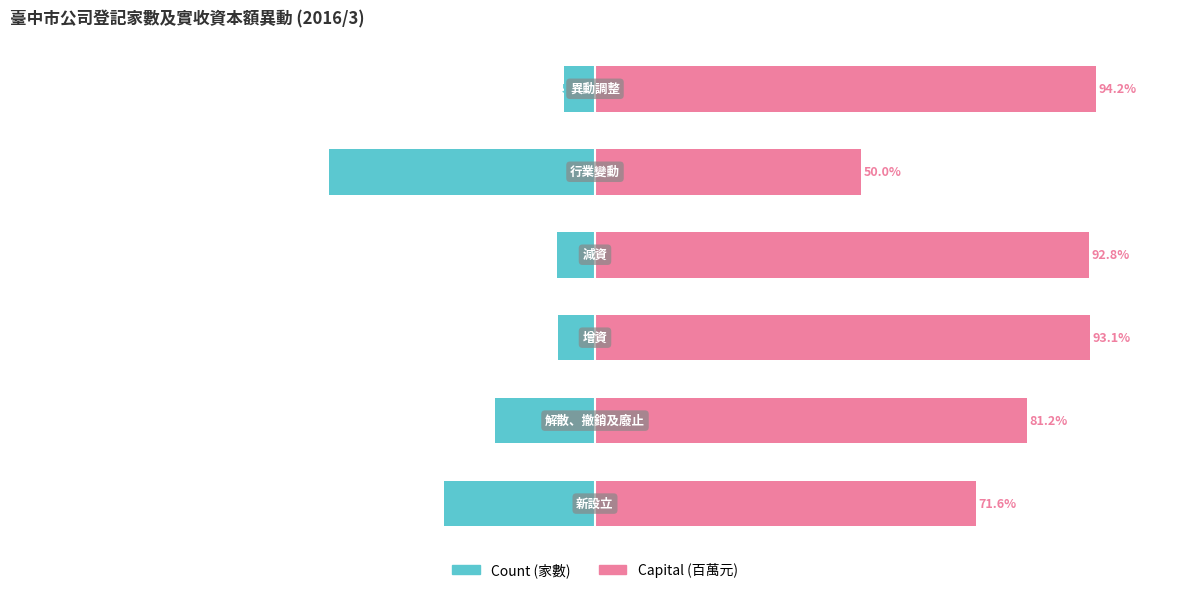

At how many categories does at least one series exceed -31?

6